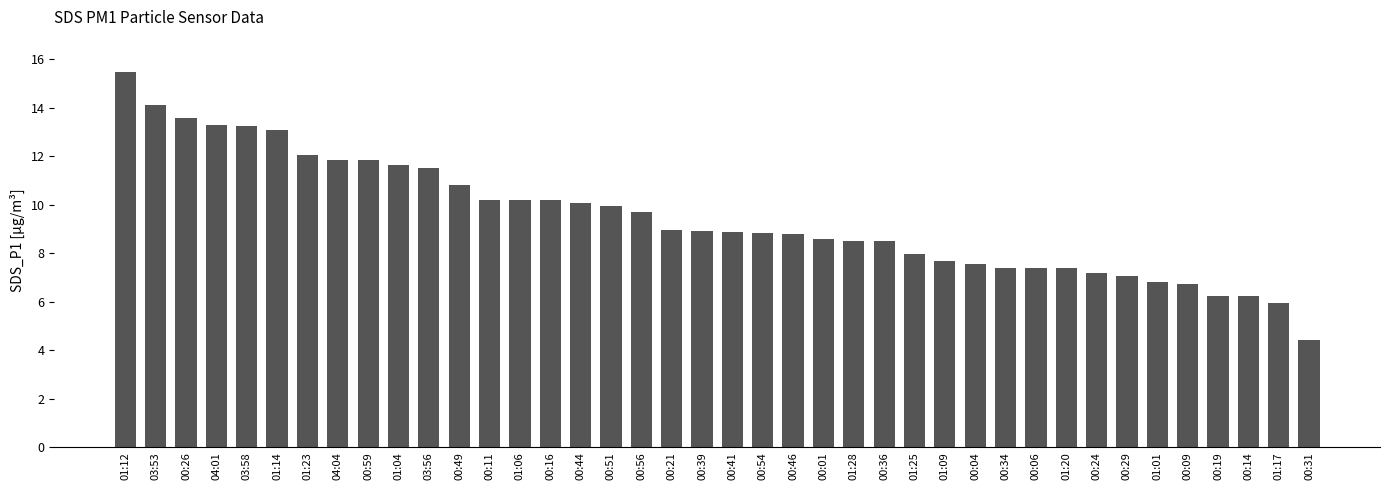

Which has a higher value, 00:49 or 00:24?

00:49